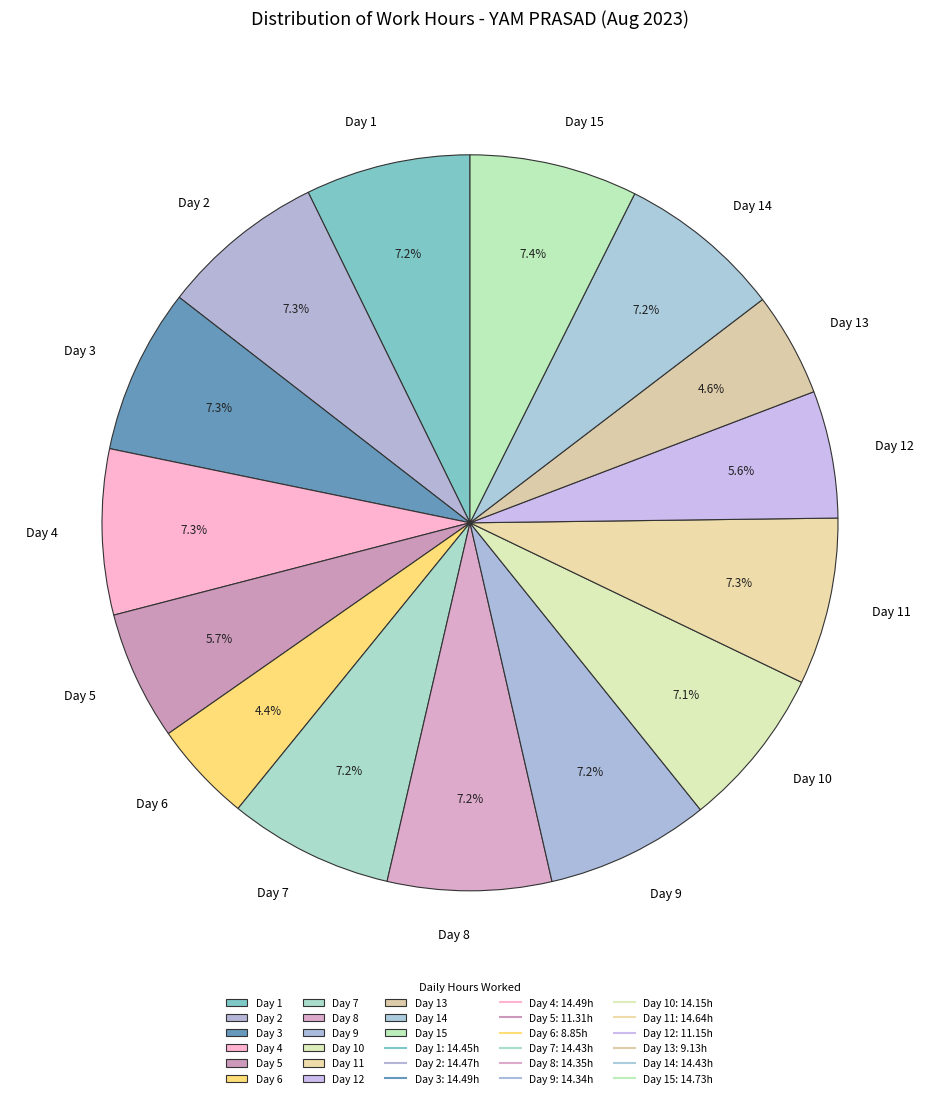

To the nearest percent, what is the combined percentage of Day 2 and Day 9?

14%